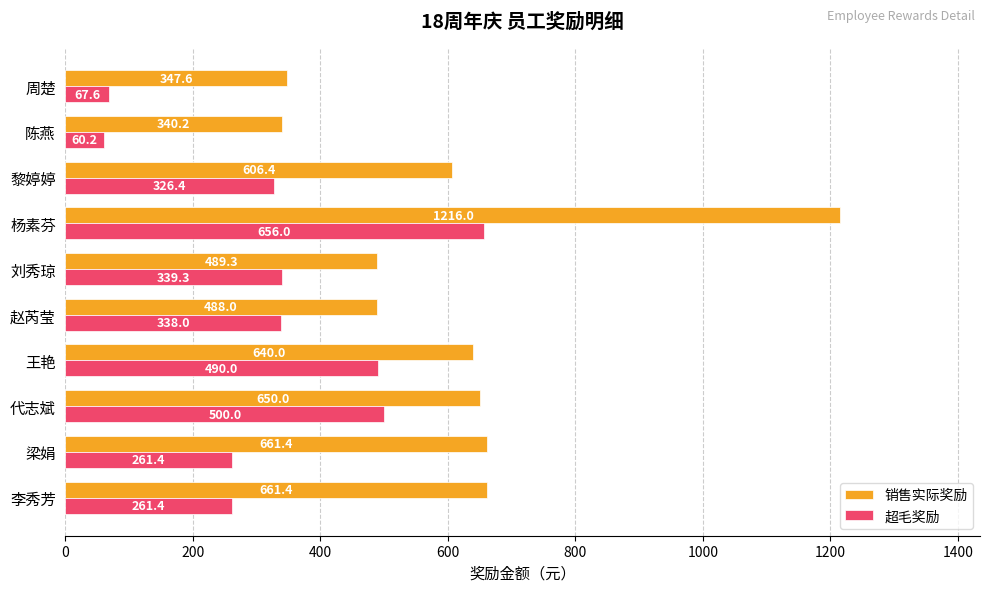

What is the sum of all 超毛奖励 values?

3300.4